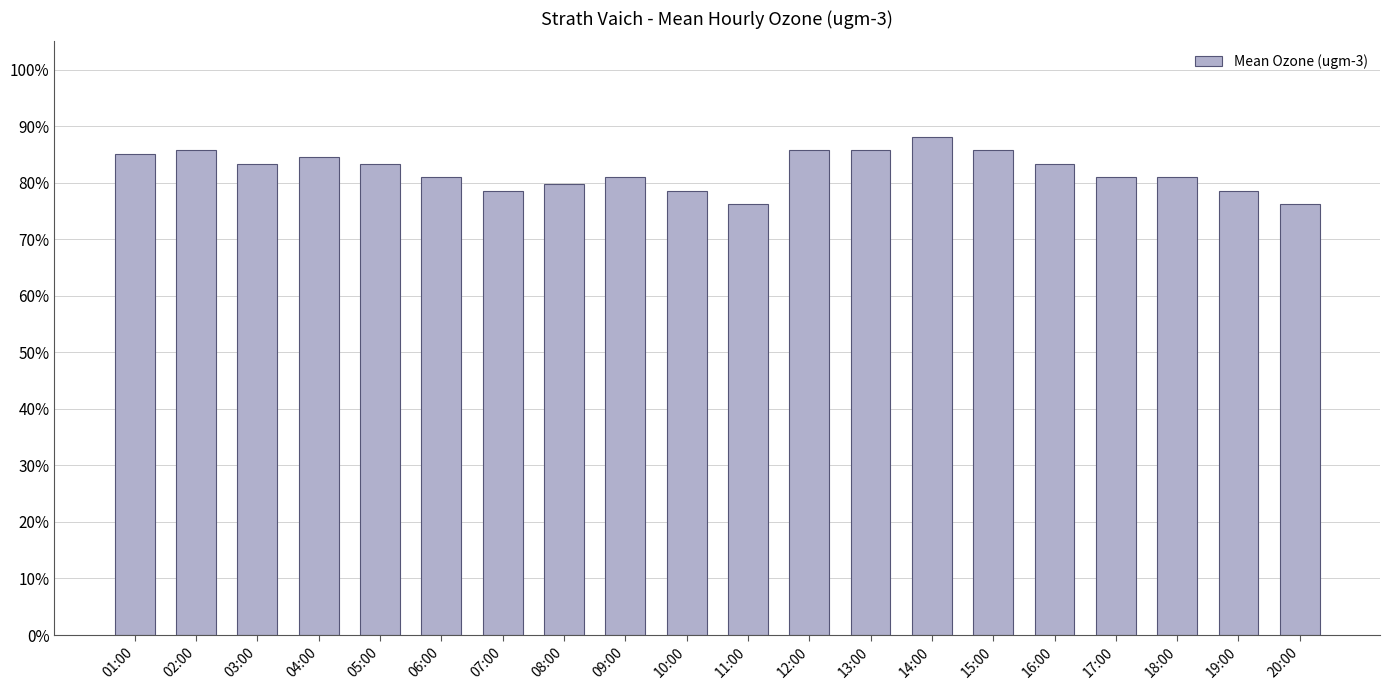

What is the sum of all values?

1642.3